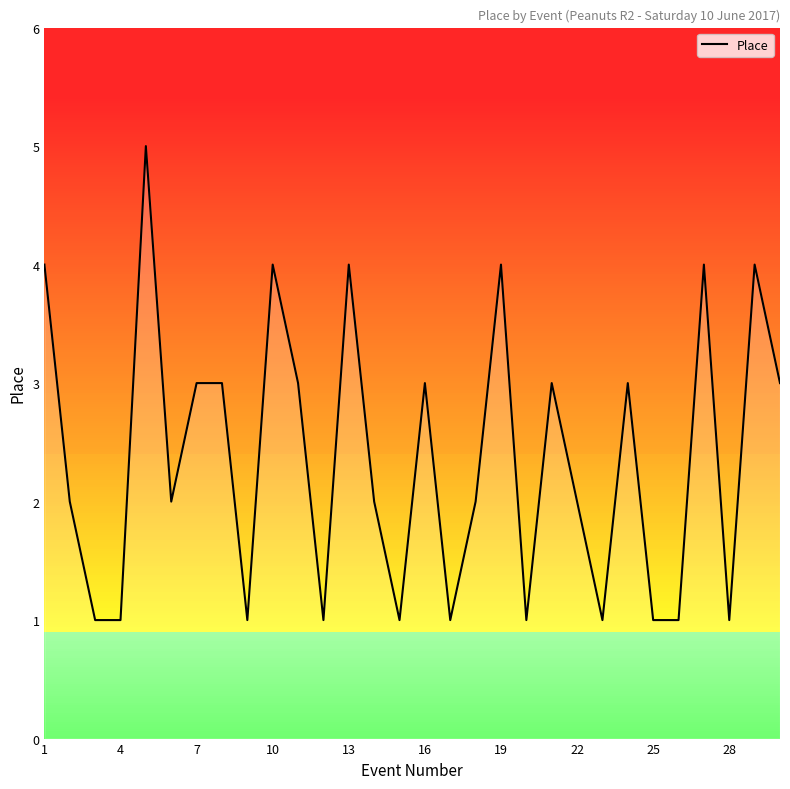

What is the greatest value displayed?

5